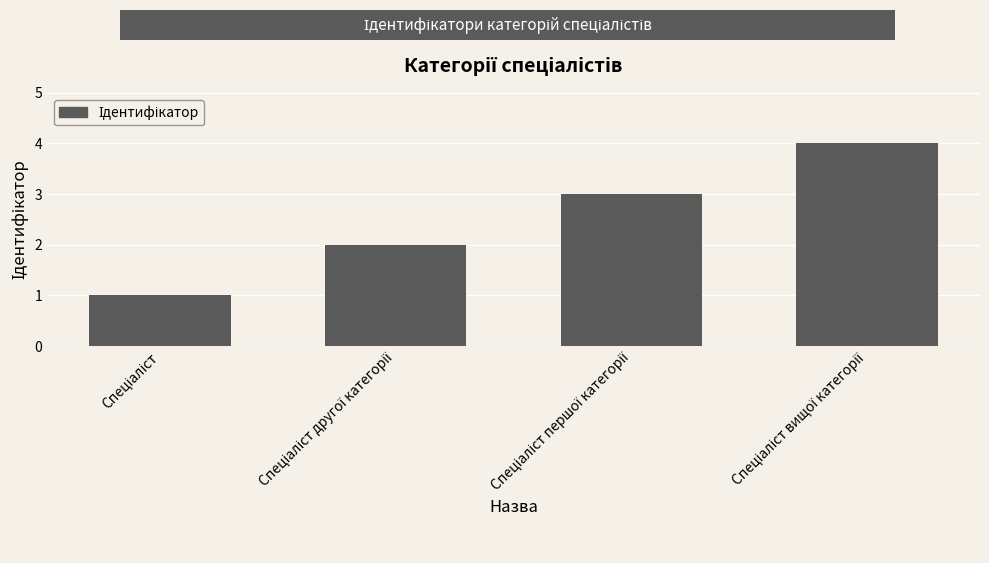

What is the sum of all values?

10